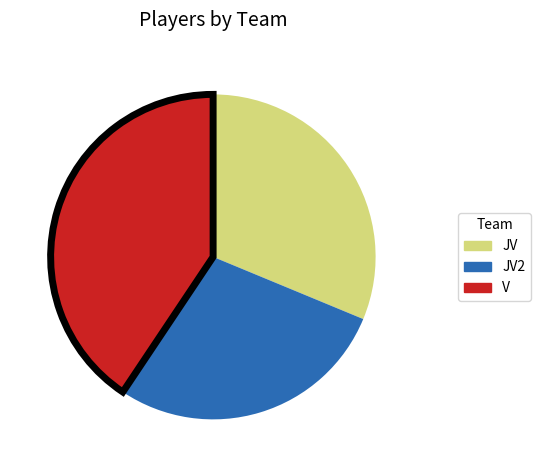

Rank the categories by value from highest to lowest.

V, JV, JV2